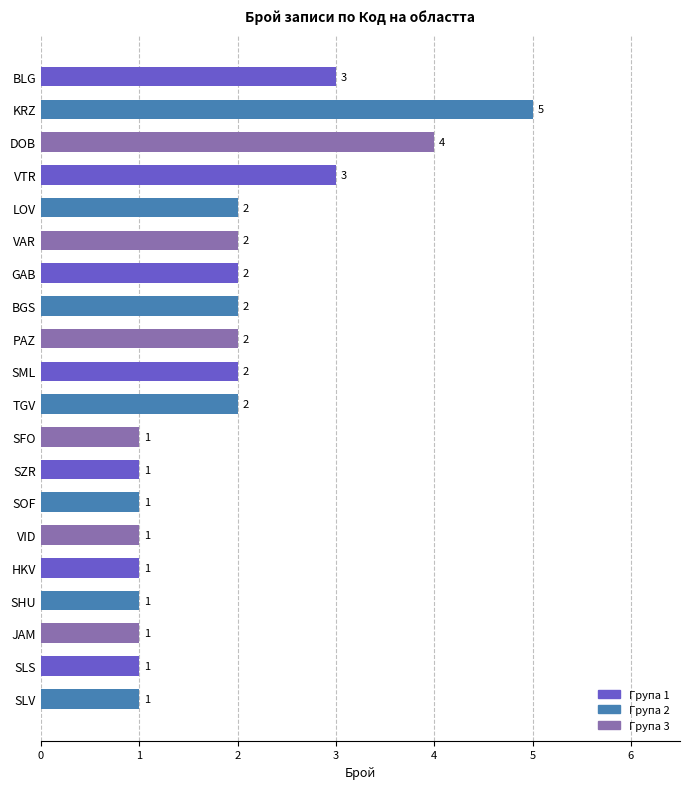

What value does the data have at DOB?

4